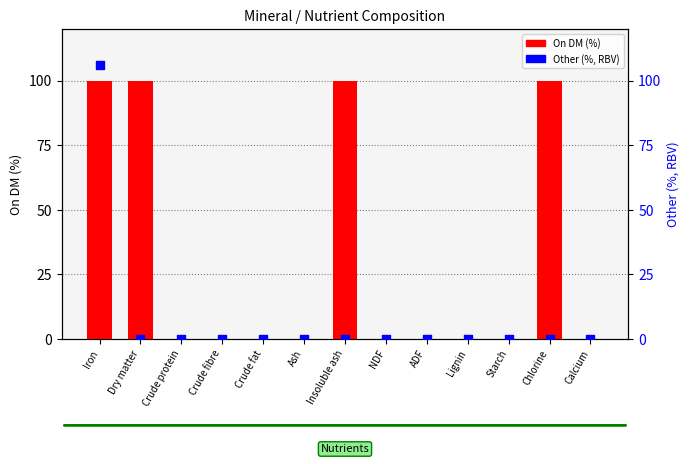

At which category is the sum across all series the highest?

Iron